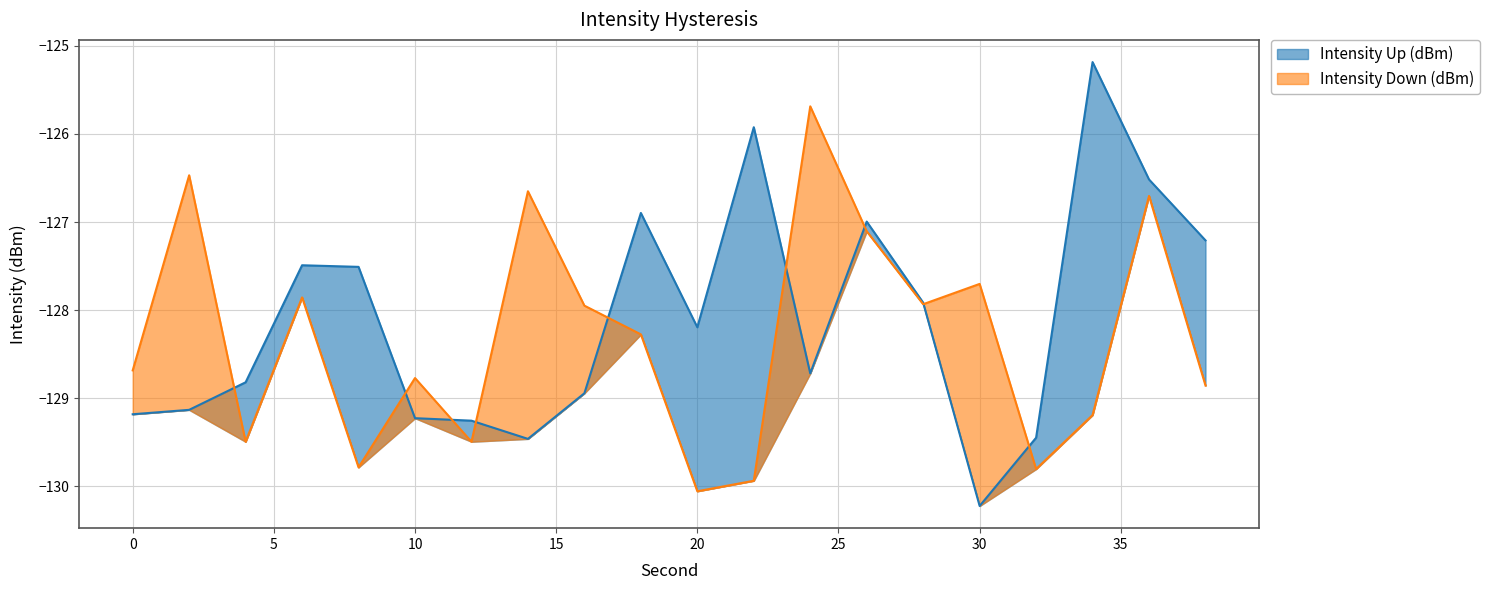

What is the lowest value of the Intensity Up (dBm) series?

-130.2